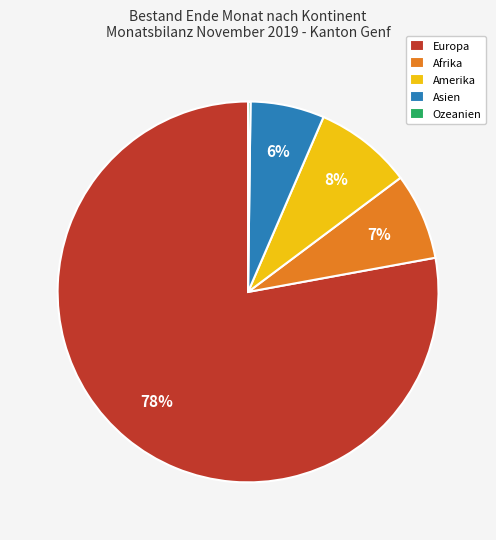

Which category has the biggest portion of the pie?

Europa